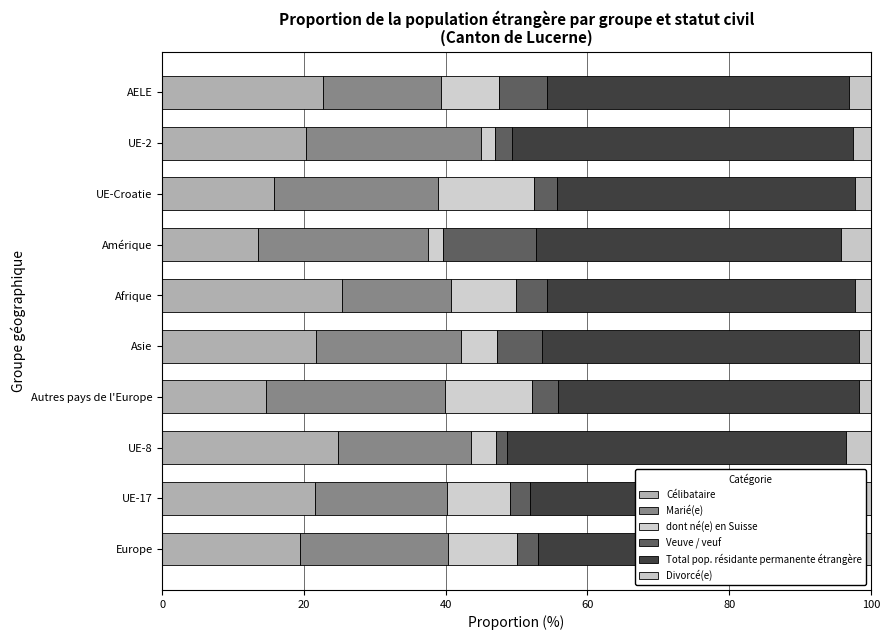

How many series are shown in this chart?

6